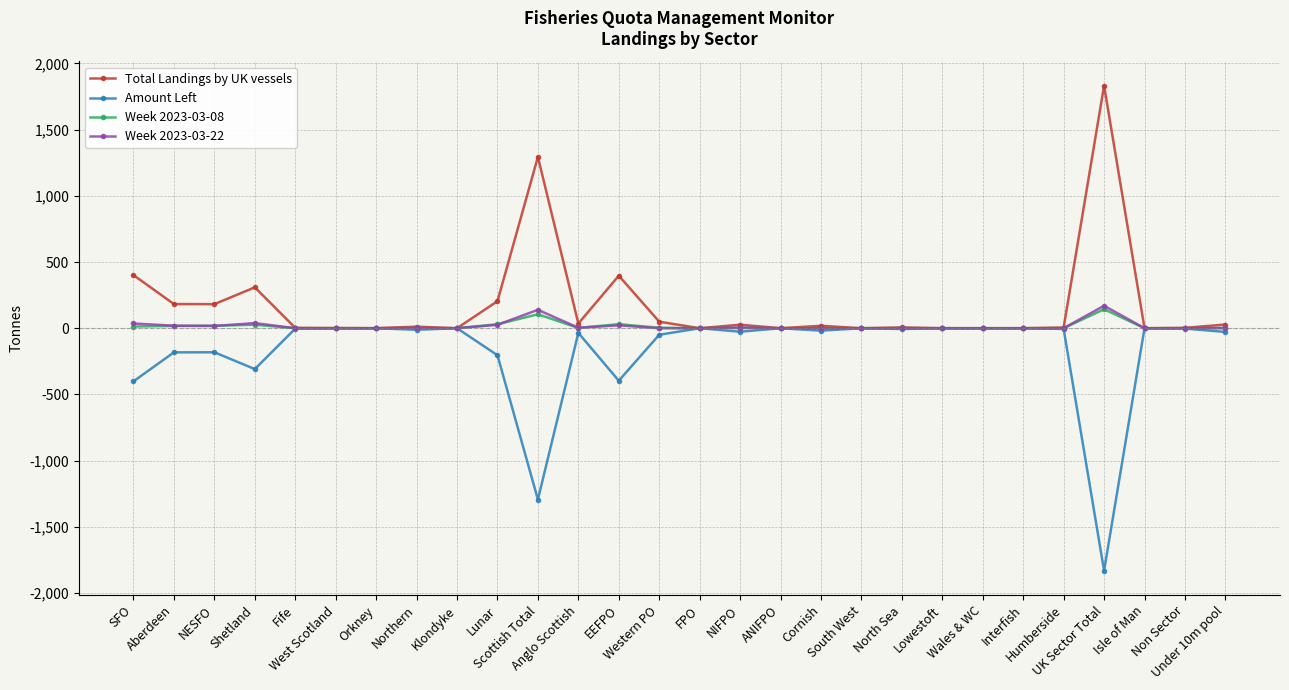

What is the smallest value displayed?

-1831.9